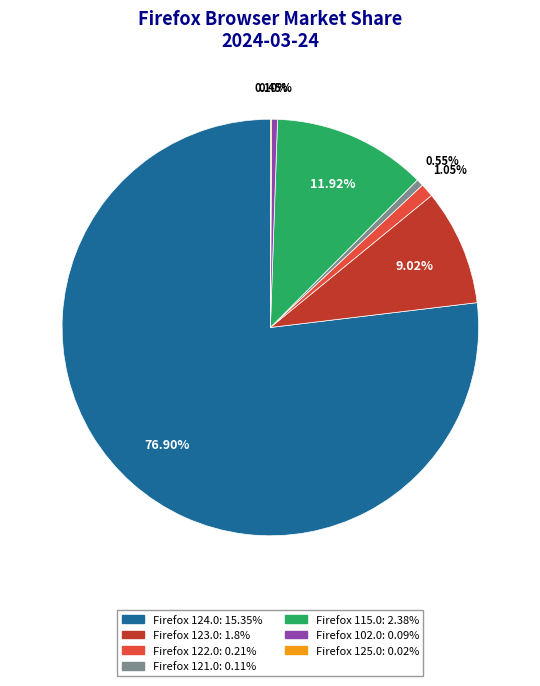

What is the majority slice?

Firefox 124.0